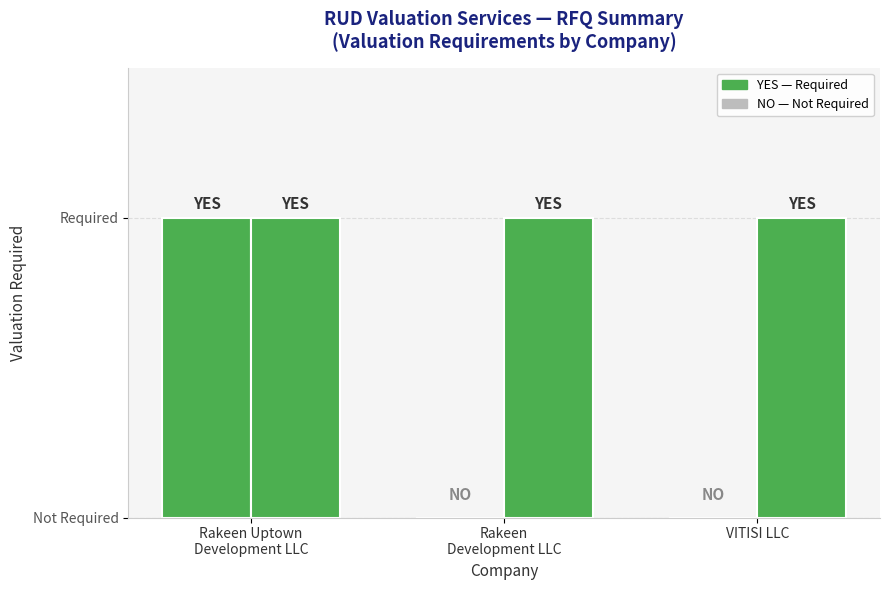

Does the chart contain stacked bars?

No